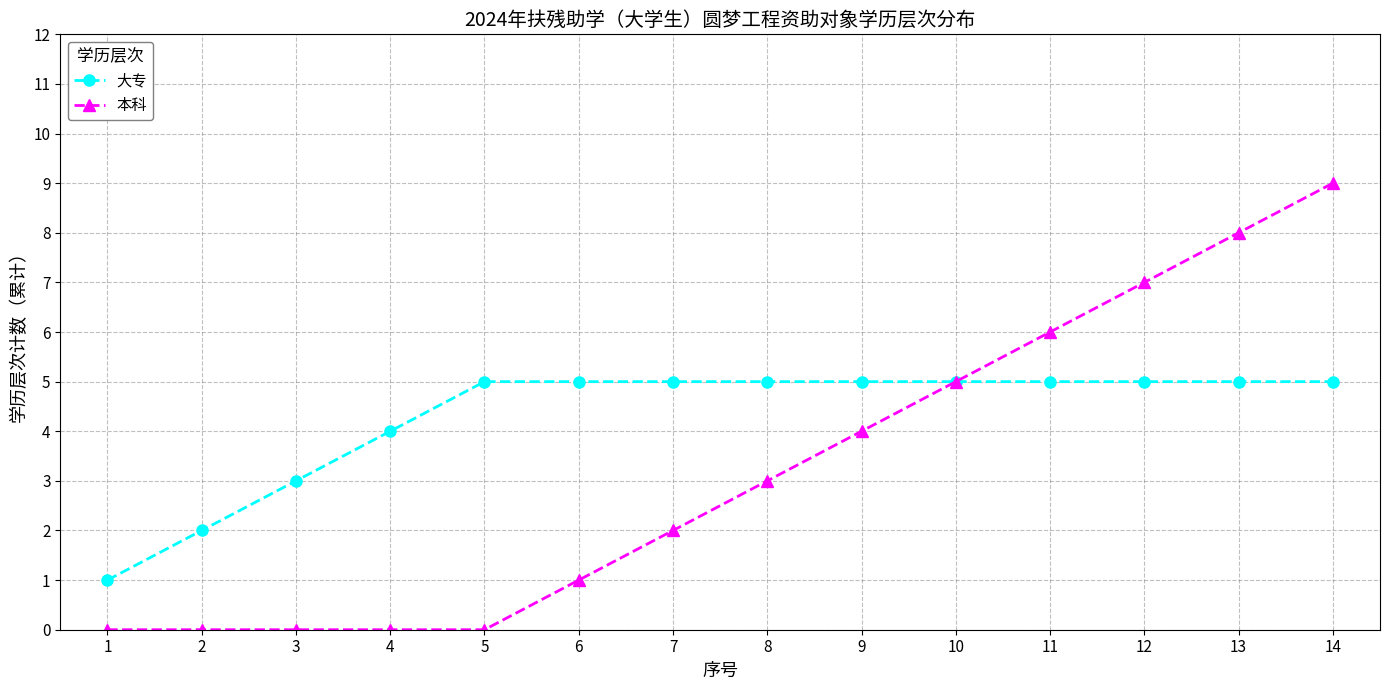

Where is 大专 nearest to the value 3?

3